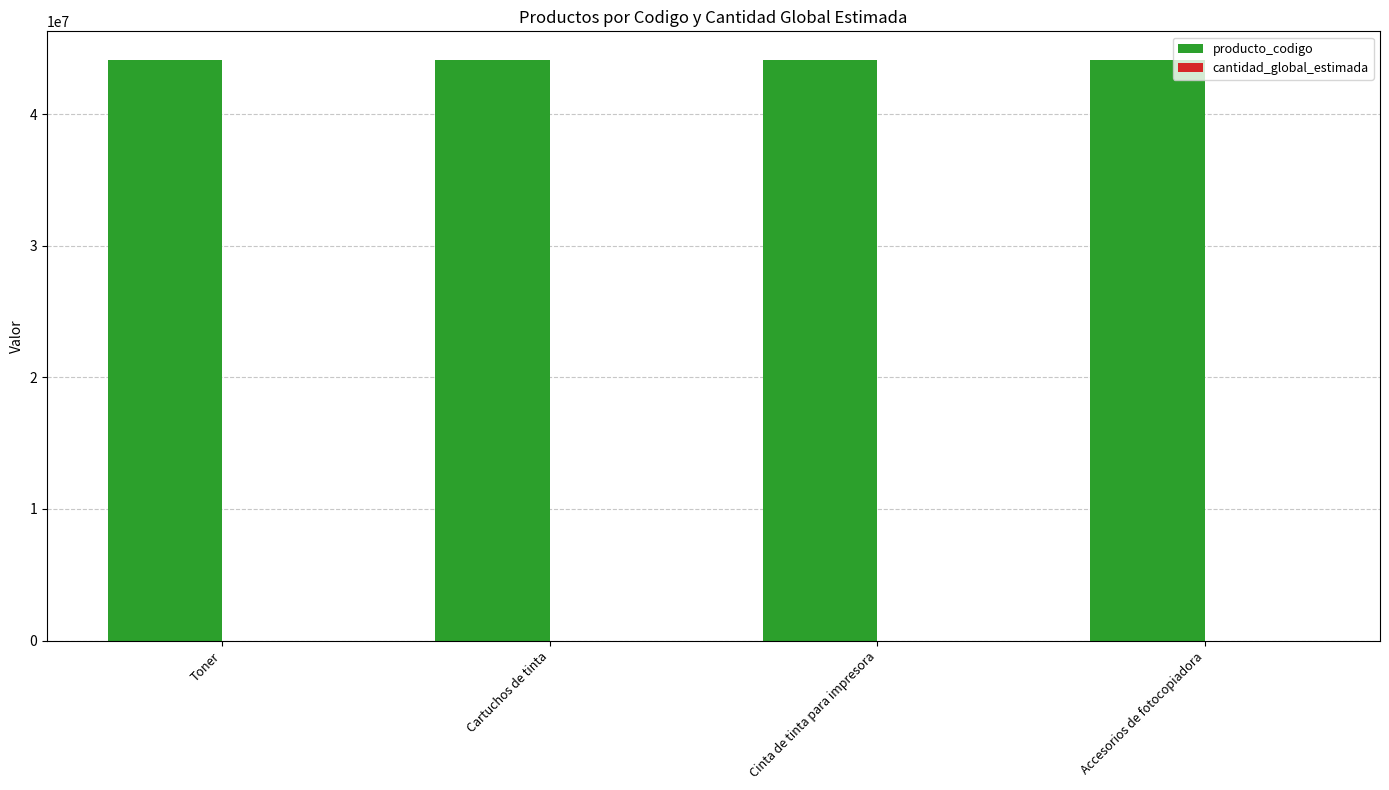

The producto_codigo series shows 11192739 at Accesorios de fotocopiadora. True or false?

False